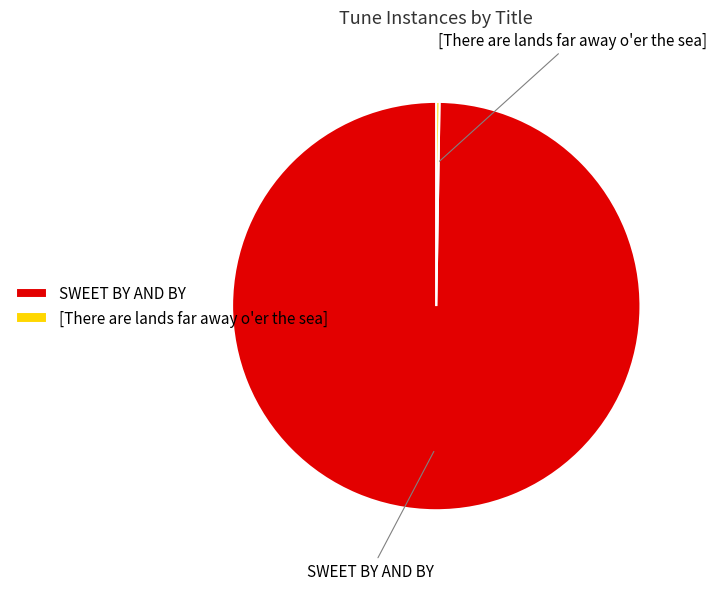

Is there a majority slice in this chart?

Yes